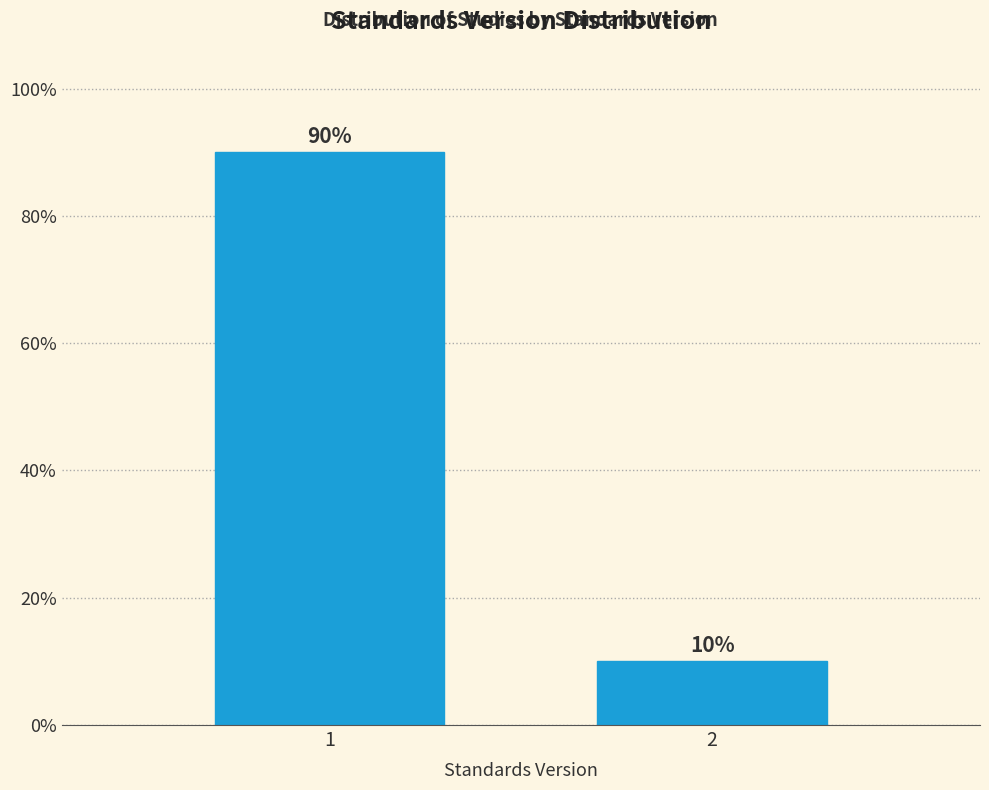

Reading left to right, extract all data points from this chart.

90	10